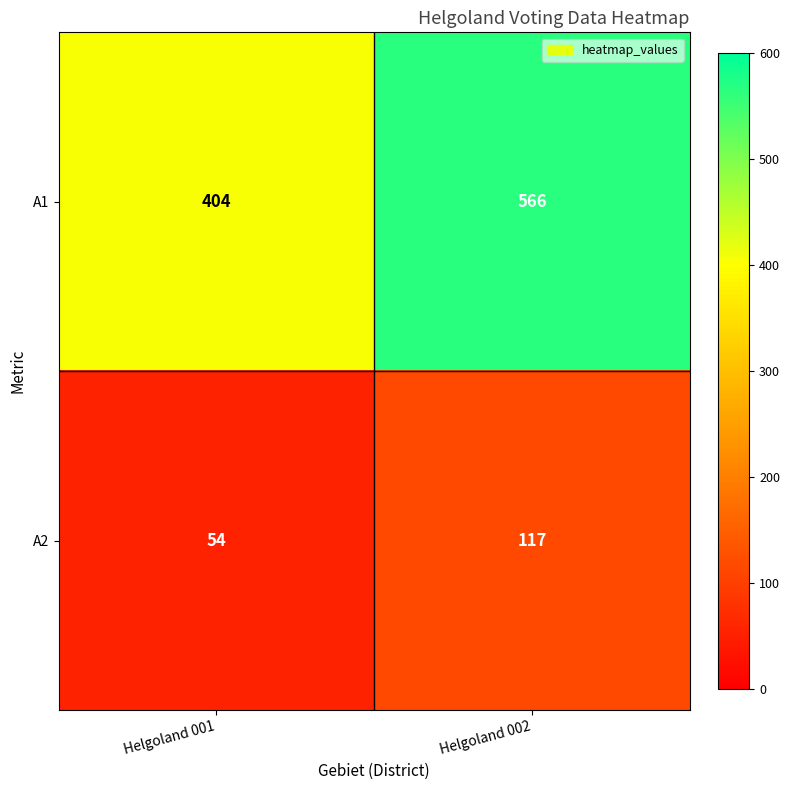

Is it true that A1 equals 404 at Helgoland 001?

True